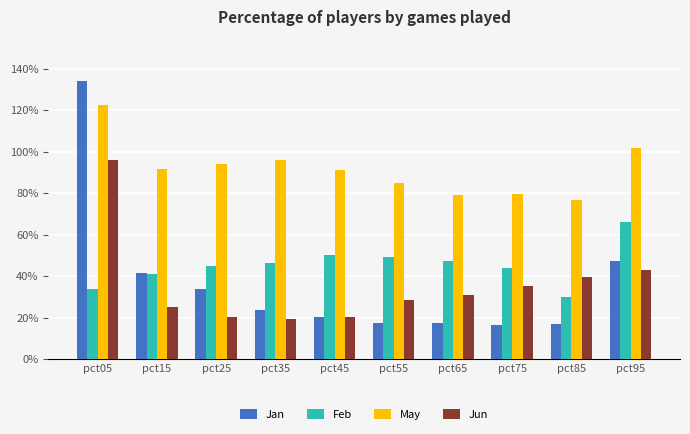

Which series has the widest spread of values?

Jan